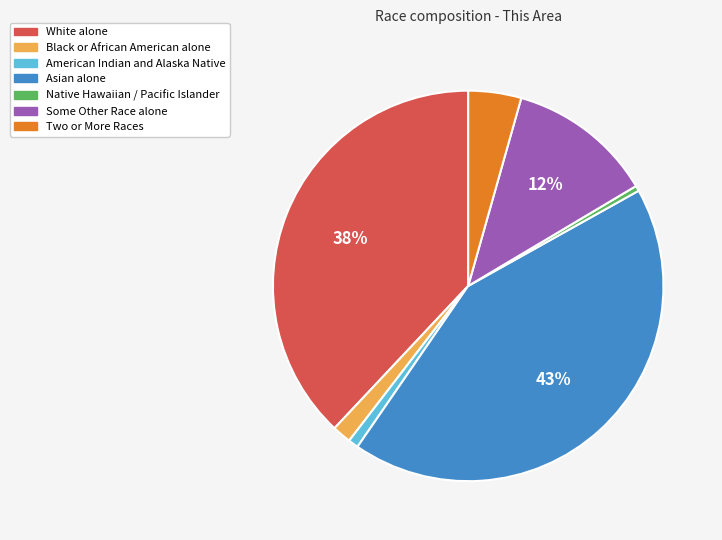

Count the number of slices in the pie.

7